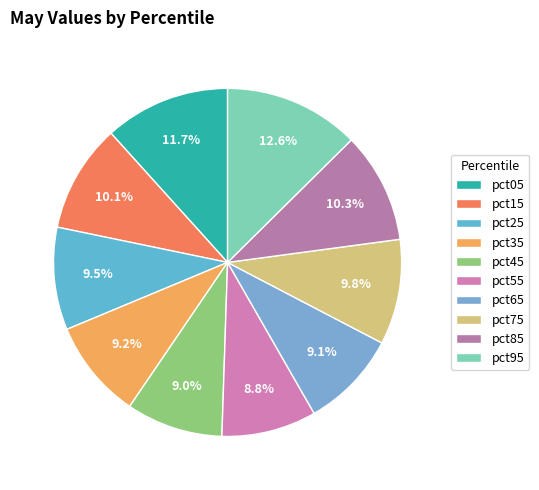

Is there a majority slice in this chart?

No